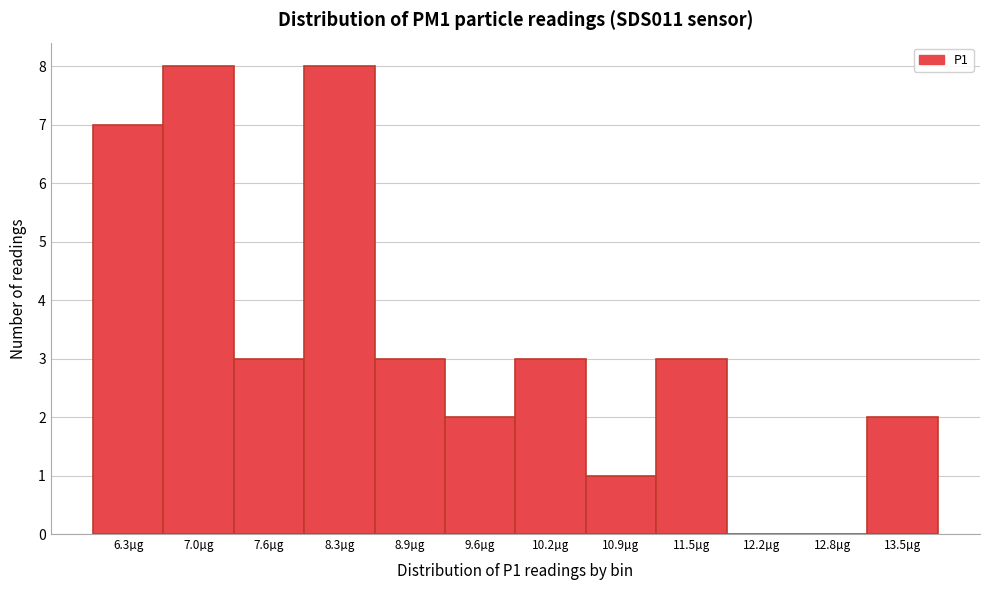

Reading left to right, what are all the values shown in this chart?

6.3µg=7	7.0µg=8	7.6µg=3	8.3µg=8	8.9µg=3	9.6µg=2	10.2µg=3	10.9µg=1	11.5µg=3	12.2µg=0	12.8µg=0	13.5µg=2